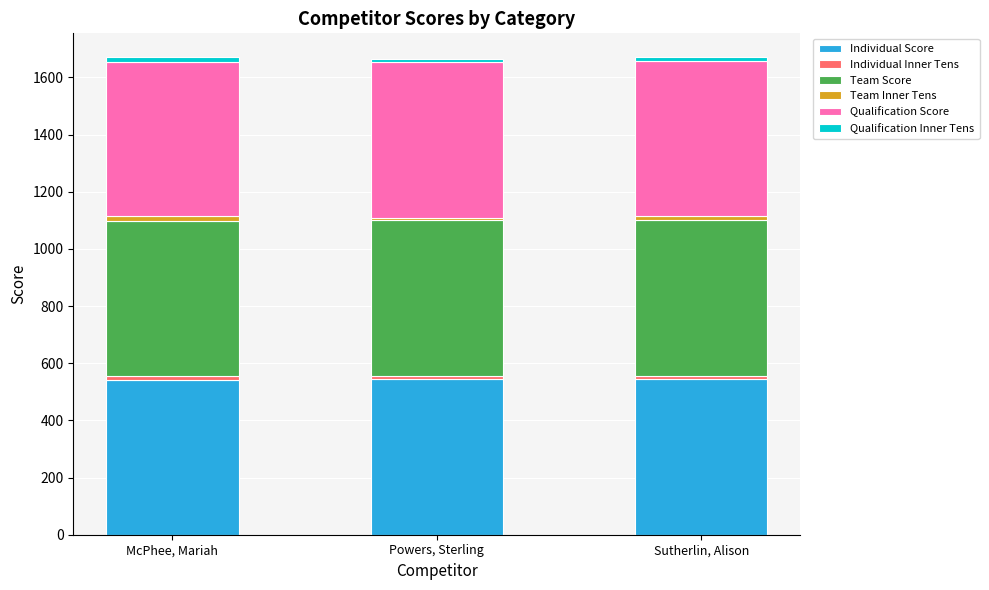

True or false: Individual Score has a value of 545 at Powers, Sterling.

True